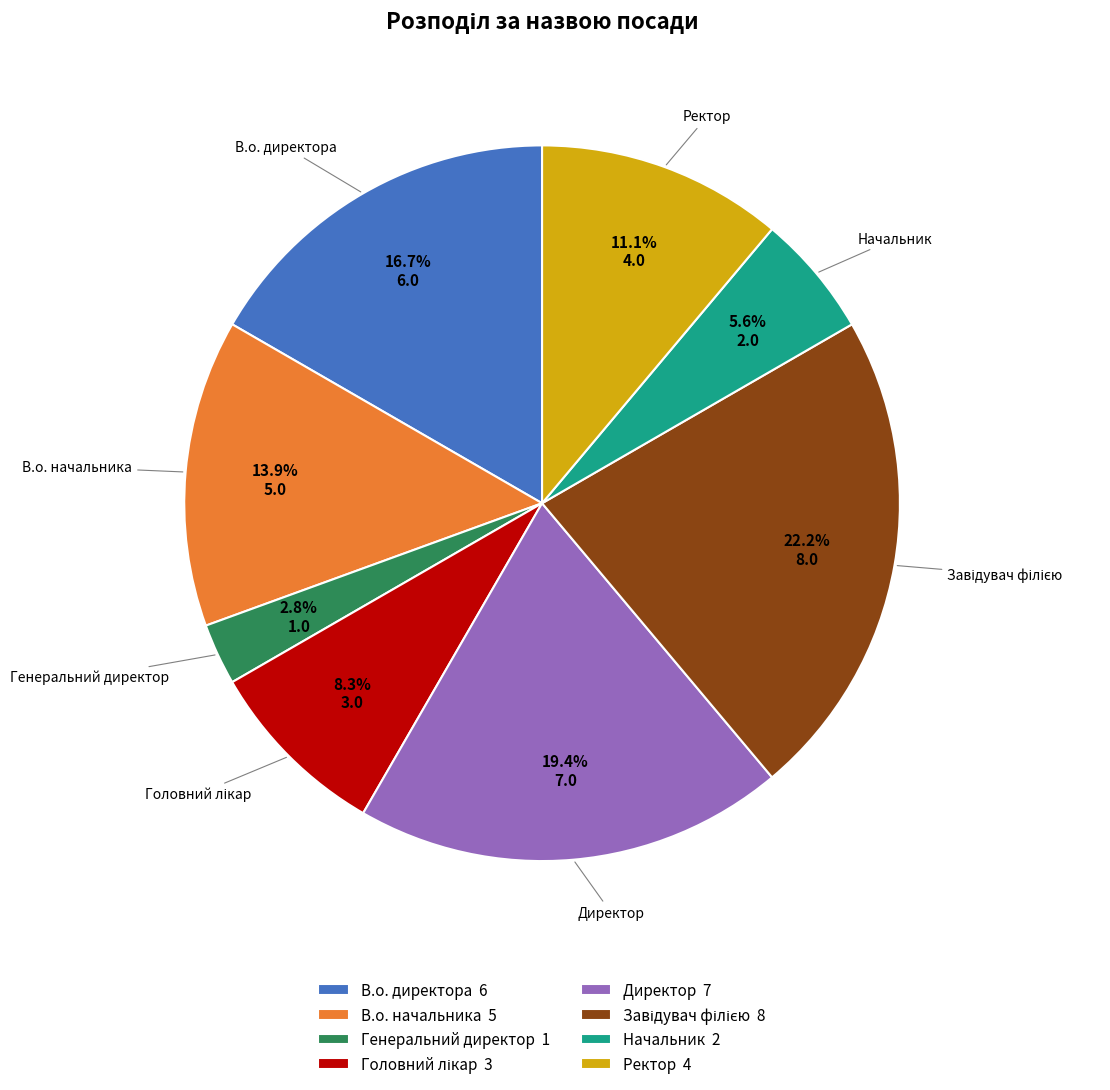

What is the ratio of the value at Директор 7 to the value at Начальник 2?

3.5